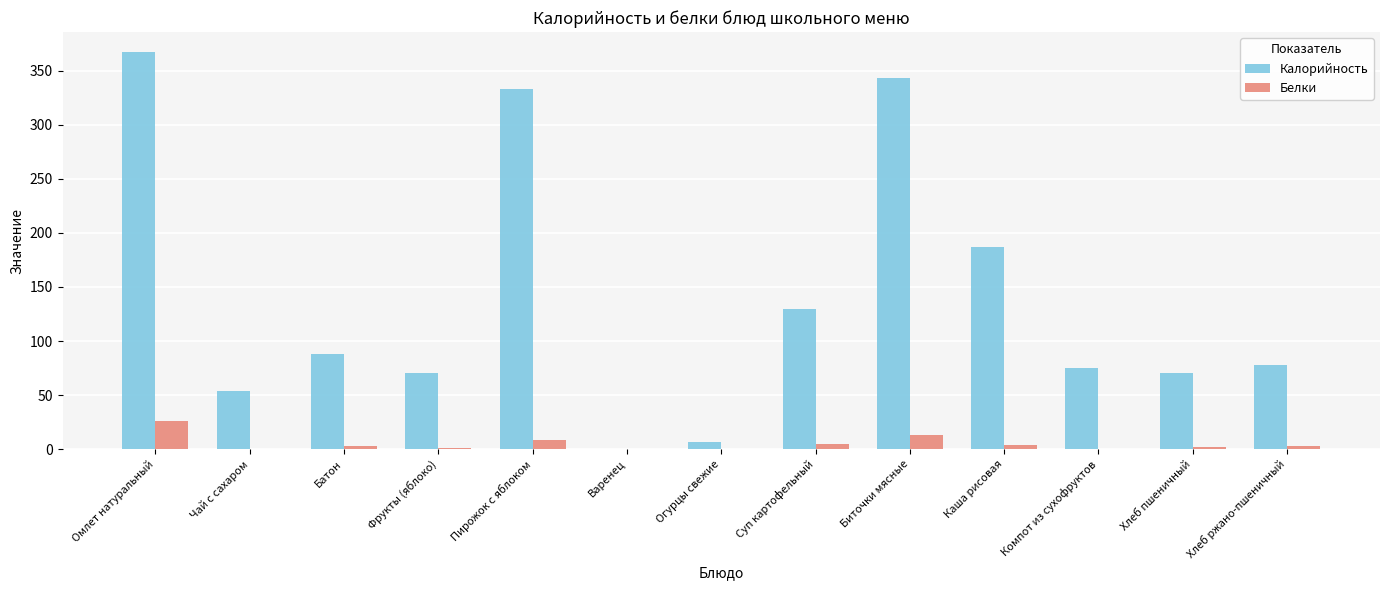

The value of Калорийность at Каша рисовая is 251.2. True or false?

False